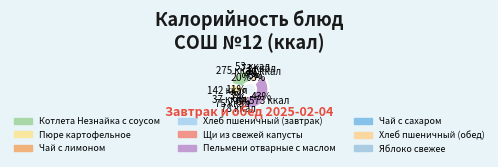

Rank the categories by value from lowest to highest.

Чай с сахаром, Чай с лимоном, Яблоко свежее, Хлеб пшеничный (обед), Хлеб пшеничный (завтрак), Щи из свежей капусты, Пюре картофельное, Котлета Незнайка с соусом, Пельмени отварные с маслом